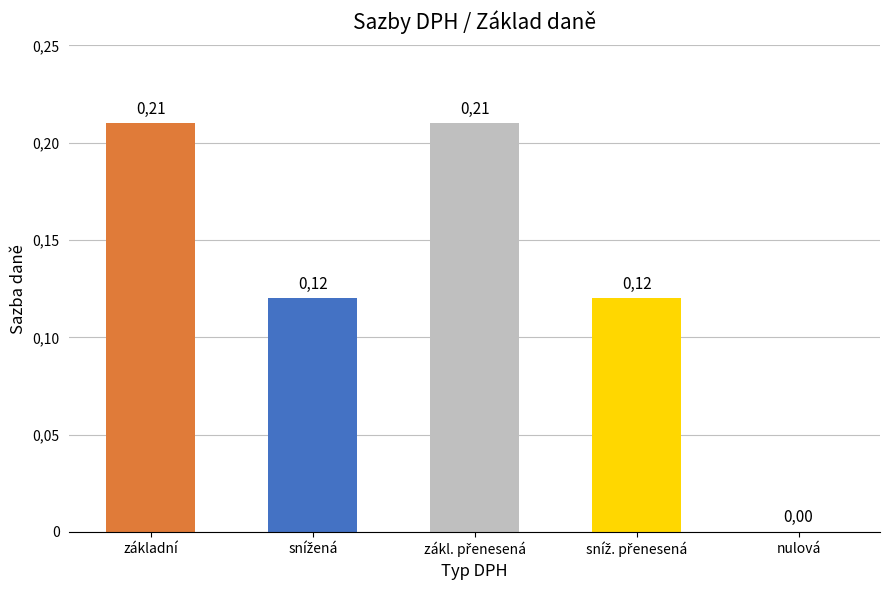

Reading left to right, extract all data points from this chart.

0.2	0.1	0.2	0.1	0.0